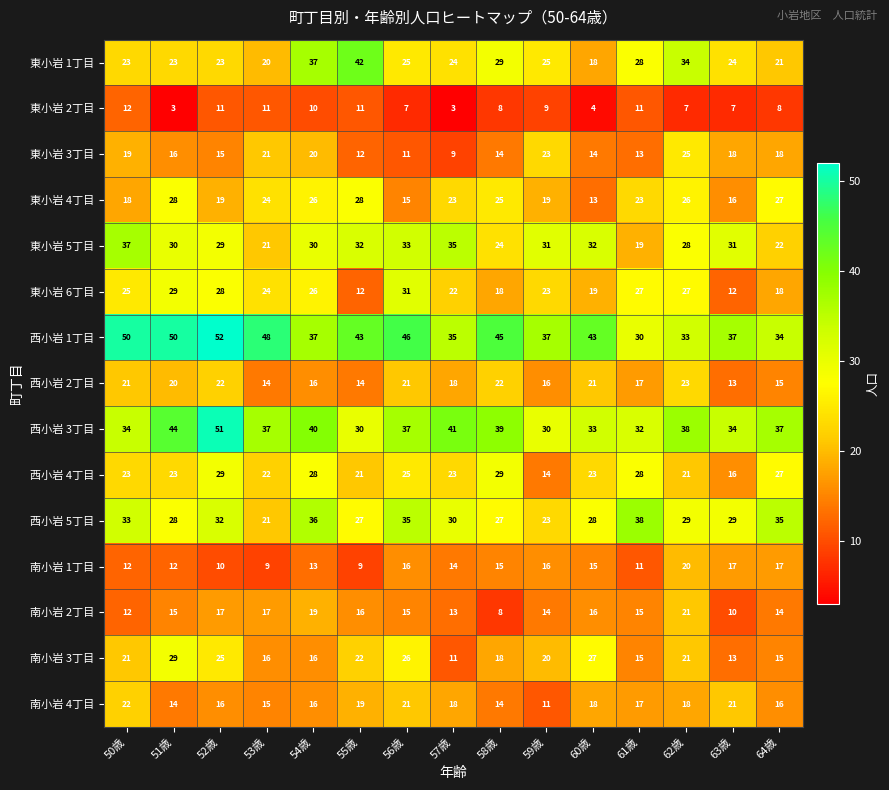

Is it true that 南小岩 4丁目 equals 7 at 59歳?

False